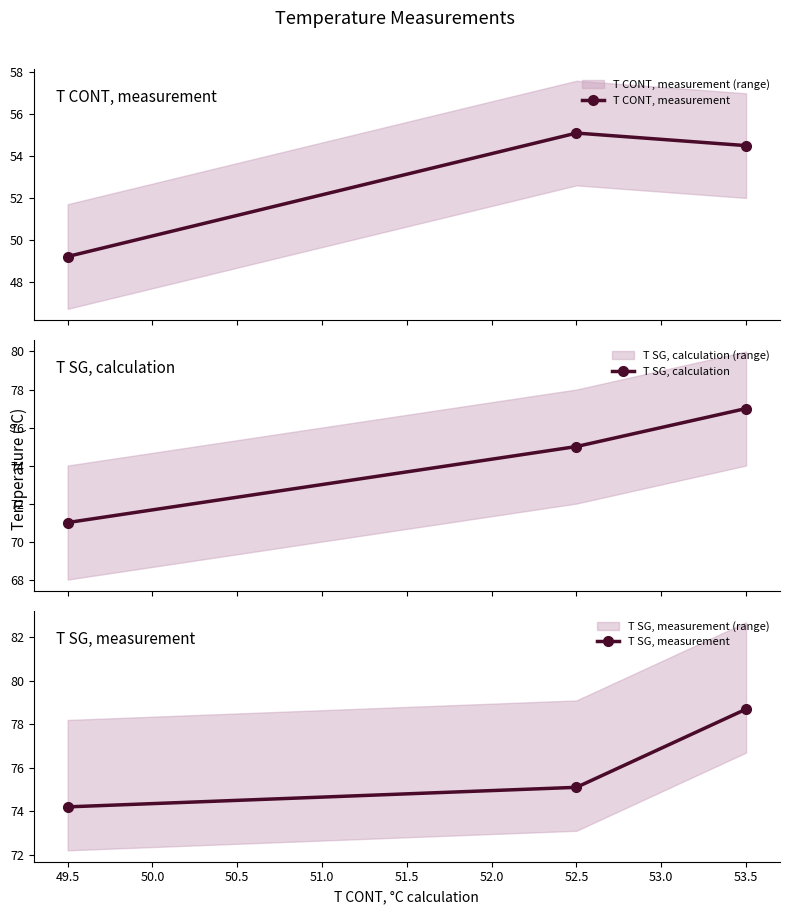

The value of T SG, measurement at 49.5 is 100.2. True or false?

False